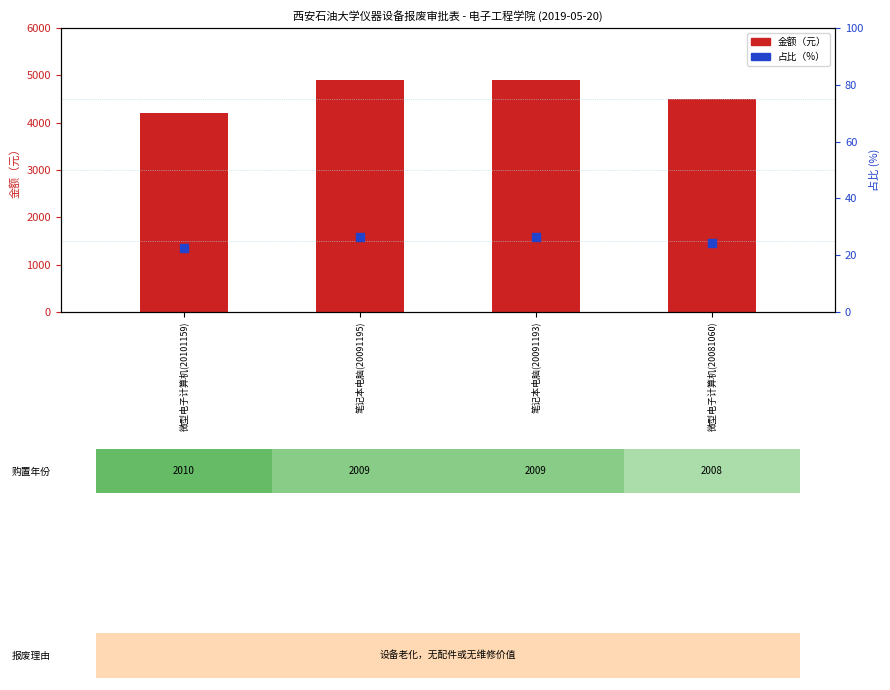

At how many categories does at least one series exceed 2686?

4